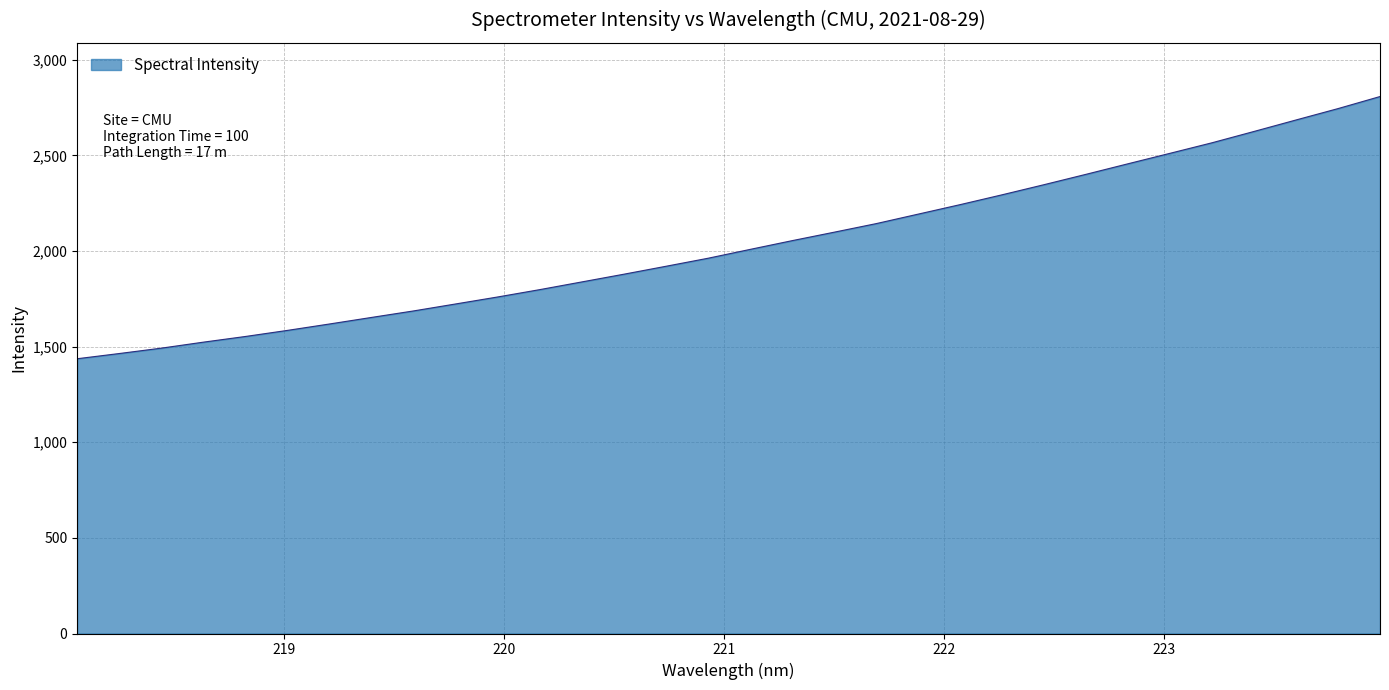

Count the number of categories in the chart.

32